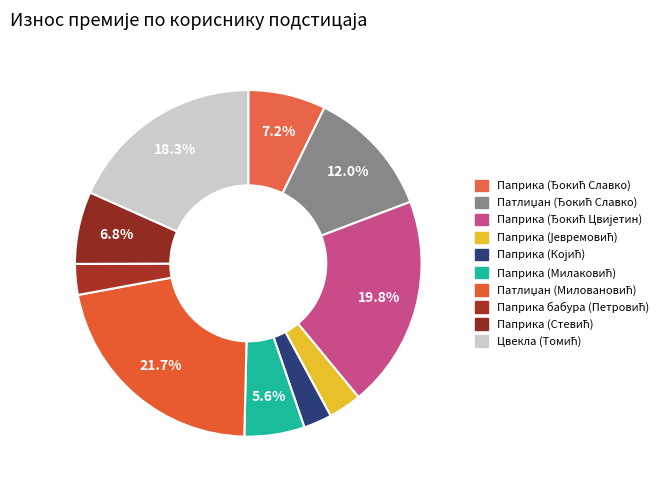

How many segments does this pie chart have?

10